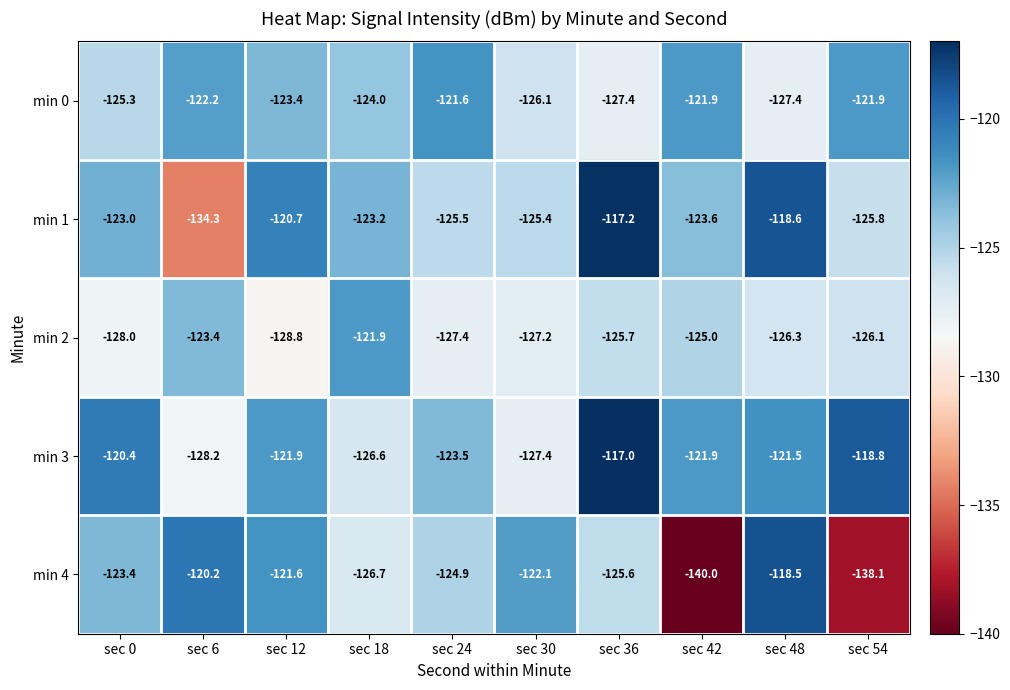

Which series has the largest total across all categories?

min 3